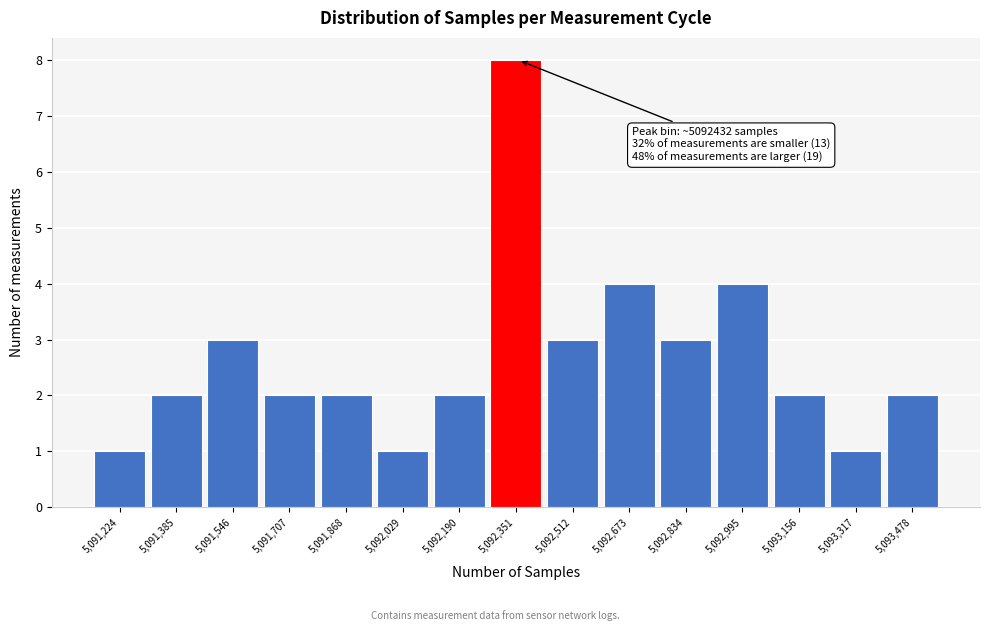

Reading left to right, transcribe all the data shown in this chart.

5,091,224=1	5,091,385=2	5,091,546=3	5,091,707=2	5,091,868=2	5,092,029=1	5,092,190=2	5,092,351=8	5,092,512=3	5,092,673=4	5,092,834=3	5,092,995=4	5,093,156=2	5,093,317=1	5,093,478=2